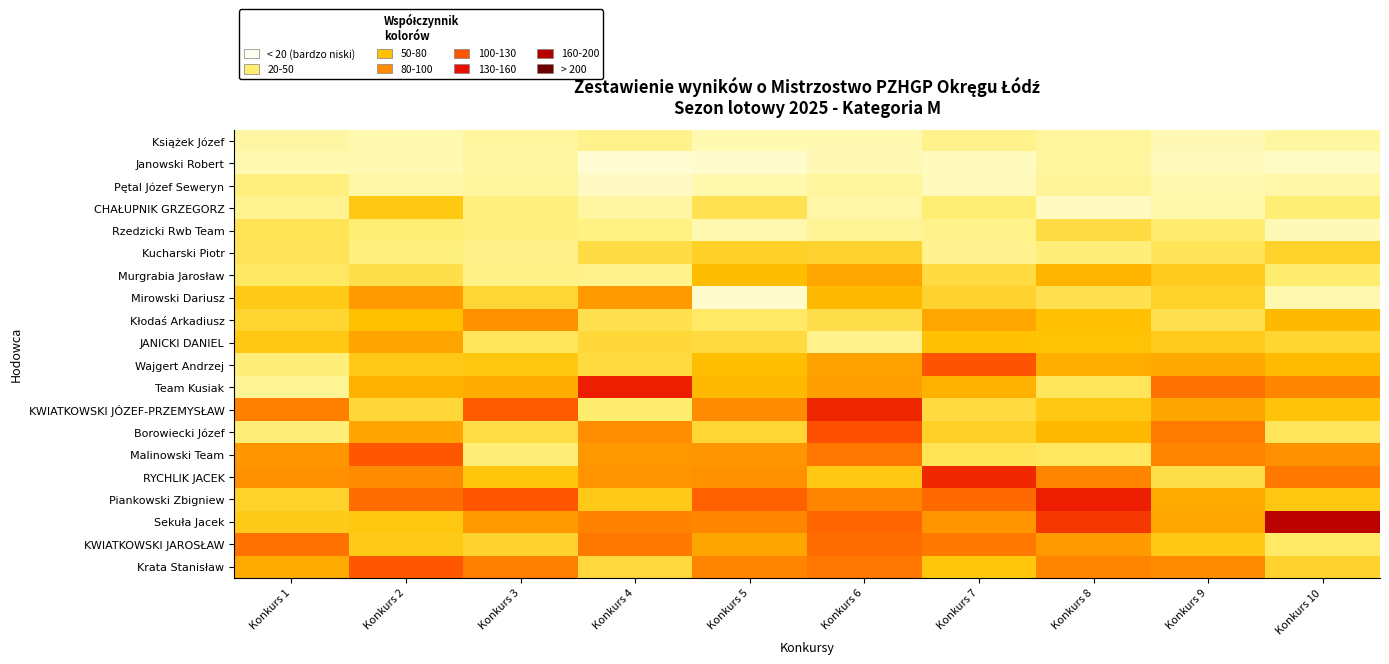

What is the difference between the highest and lowest values at Konkurs 5?

105.4